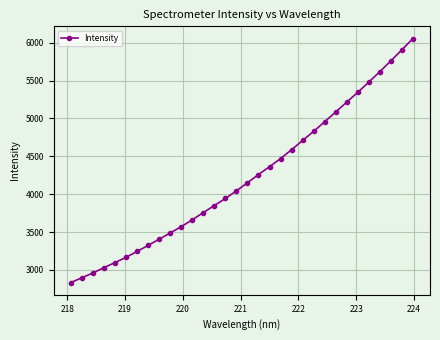

What is the value of the 23rd point from the left?

4829.0